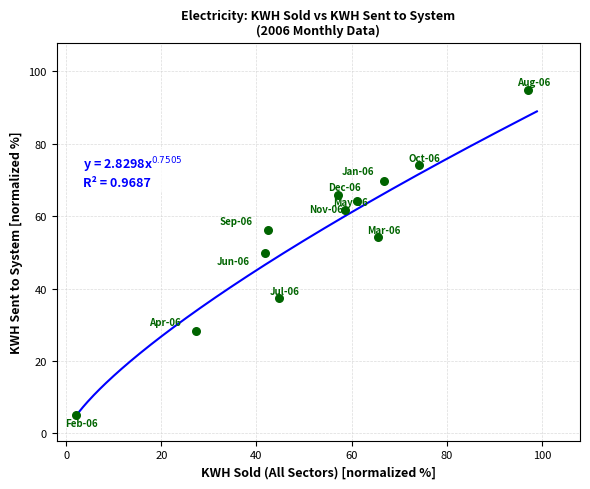

What is the range of Y values (max minus min)?

90.0